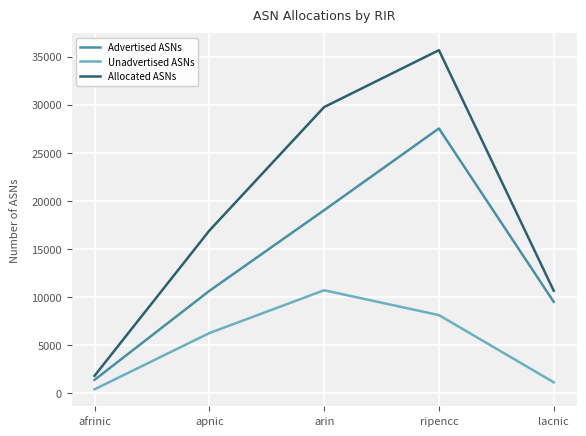

Rank the series at ripencc from lowest to highest value.

Unadvertised ASNs, Advertised ASNs, Allocated ASNs